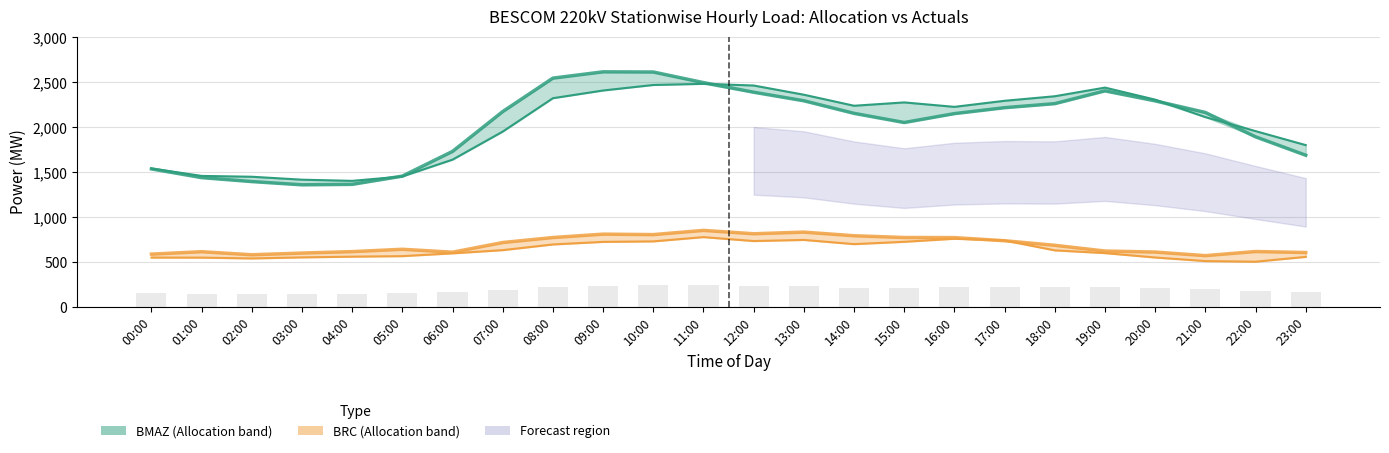

Reading left to right, list all the values displayed in this chart.

BMAZ Allocation: 1540.9	1458.0	1448.8	1416.0	1403.0	1452.0	1638.9	1951.3	2322.6	2408.4	2469.7	2482.4	2463.7	2361.3	2238.6	2275.7	2226.3	2293.7	2344.3	2440.5	2306.7	2112.2	1956.3	1800.7
BMAZ Actuals: 1536.0	1439.0	1395.0	1359.0	1364.0	1456.0	1731.0	2174.0	2546.0	2616.0	2614.0	2496.0	2389.0	2294.0	2154.0	2052.0	2151.0	2217.0	2262.0	2404.0	2293.0	2164.0	1893.0	1688.0
BRC Allocation: 549.6	549.0	539.9	551.7	559.5	565.5	596.6	632.2	695.5	724.1	729.7	777.2	733.4	745.8	699.1	724.9	759.0	740.3	629.8	599.2	550.4	510.6	503.6	557.4
BRC Actuals: 588.1	614.8	580.8	599.8	615.8	641.9	609.3	717.1	772.5	810.2	805.1	851.8	814.5	832.8	792.5	772.8	771.7	736.8	686.2	622.4	611.0	571.0	617.0	605.8